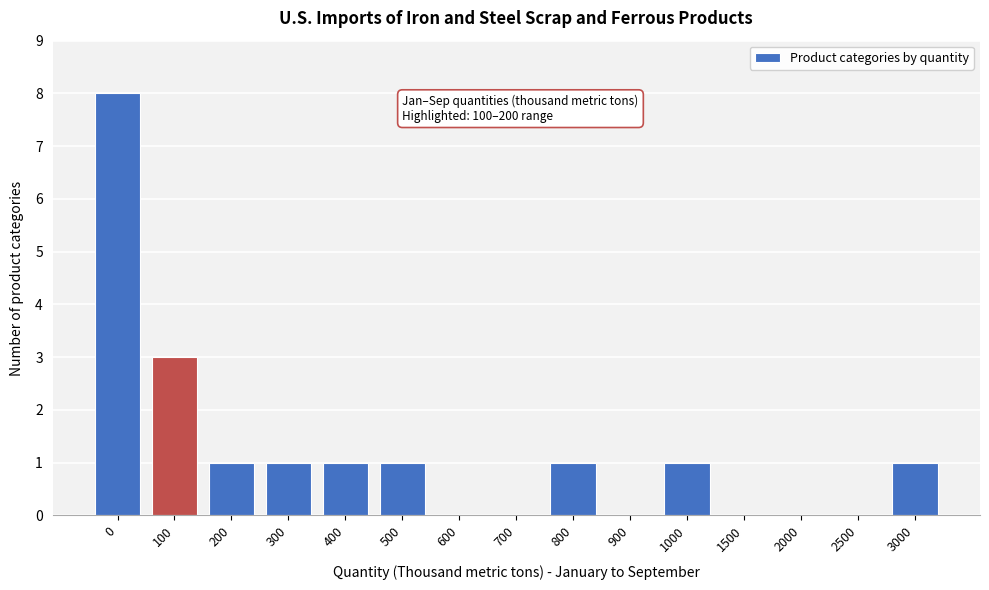

Reading left to right, transcribe all the data shown in this chart.

0=8	100=3	200=1	300=1	400=1	500=1	600=0	700=0	800=1	900=0	1000=1	1500=0	2000=0	2500=0	3000=1